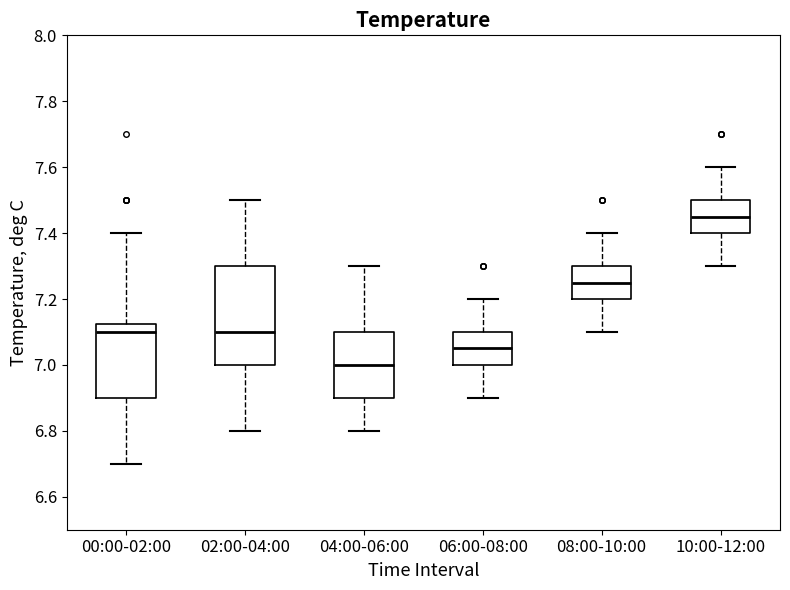

Reading left to right, read every box against the y-axis: the position of its median line, the range the box covers, and the ends of its whiskers. The values are not printed on the chart, so give them approximately, as read against the axis.

00:00-02:00: median 7.10, box 6.90 to 7.12, whiskers 6.70 to 7.40
02:00-04:00: median 7.10, box 7.00 to 7.30, whiskers 6.80 to 7.50
04:00-06:00: median 7.00, box 6.90 to 7.10, whiskers 6.80 to 7.30
06:00-08:00: median 7.06, box 7.00 to 7.10, whiskers 6.90 to 7.20
08:00-10:00: median 7.26, box 7.20 to 7.30, whiskers 7.10 to 7.40
10:00-12:00: median 7.46, box 7.40 to 7.50, whiskers 7.30 to 7.60